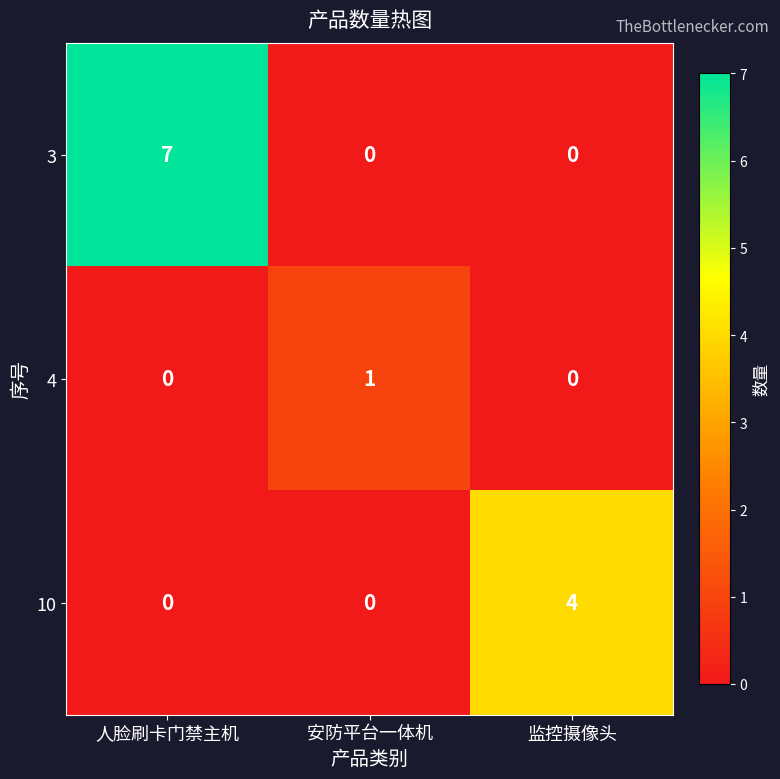

List the series in order of their overall mean, lowest first.

4, 10, 3